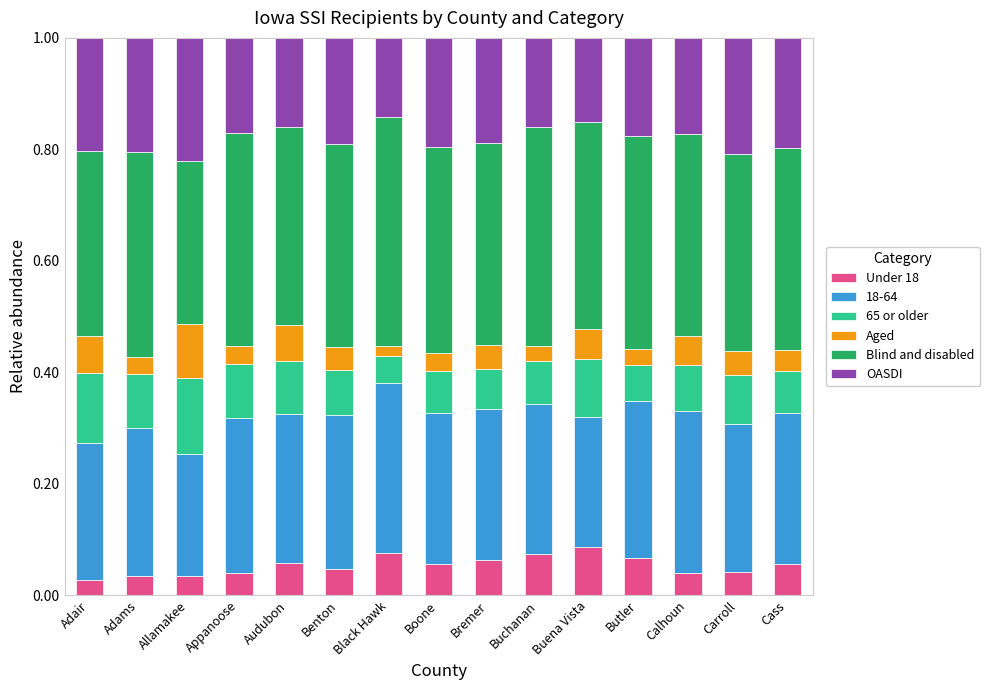

The value of Under 18 at Adams is 0.1. True or false?

False